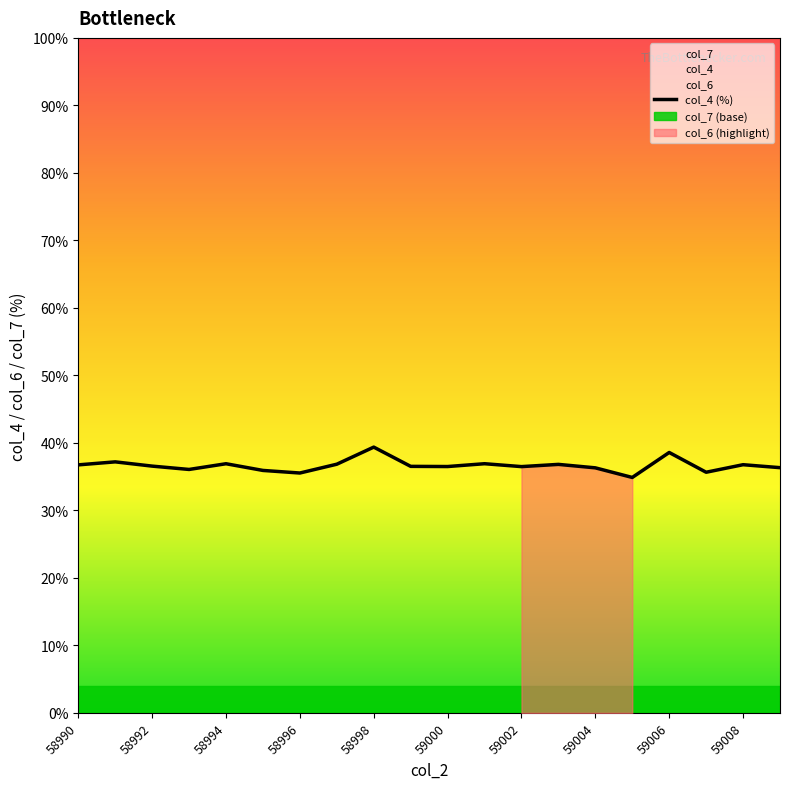

What is the lowest value of the col_4 (%) series?

34.9